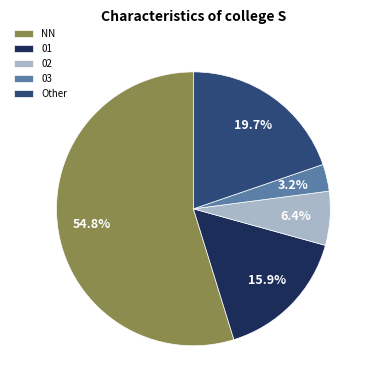

What is the ratio of the value at 01 to the value at 03?

5.0